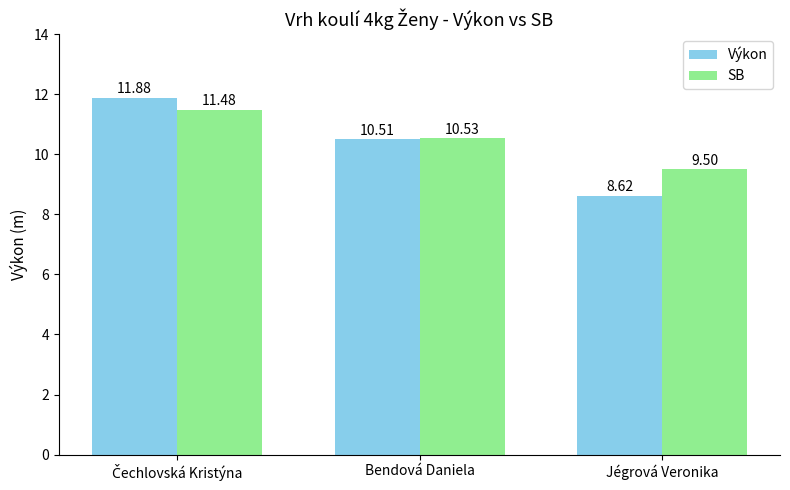

How many values in the SB series exceed 10?

2